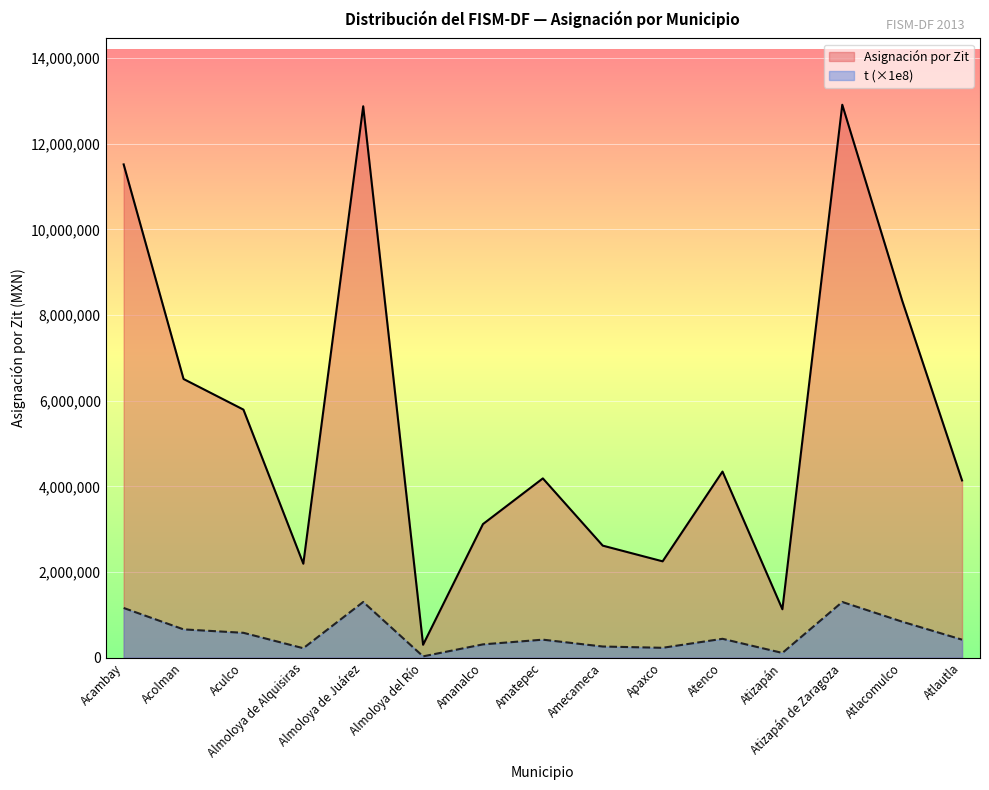

At which label is Asignación por Zit closest to 6605458?

Acolman